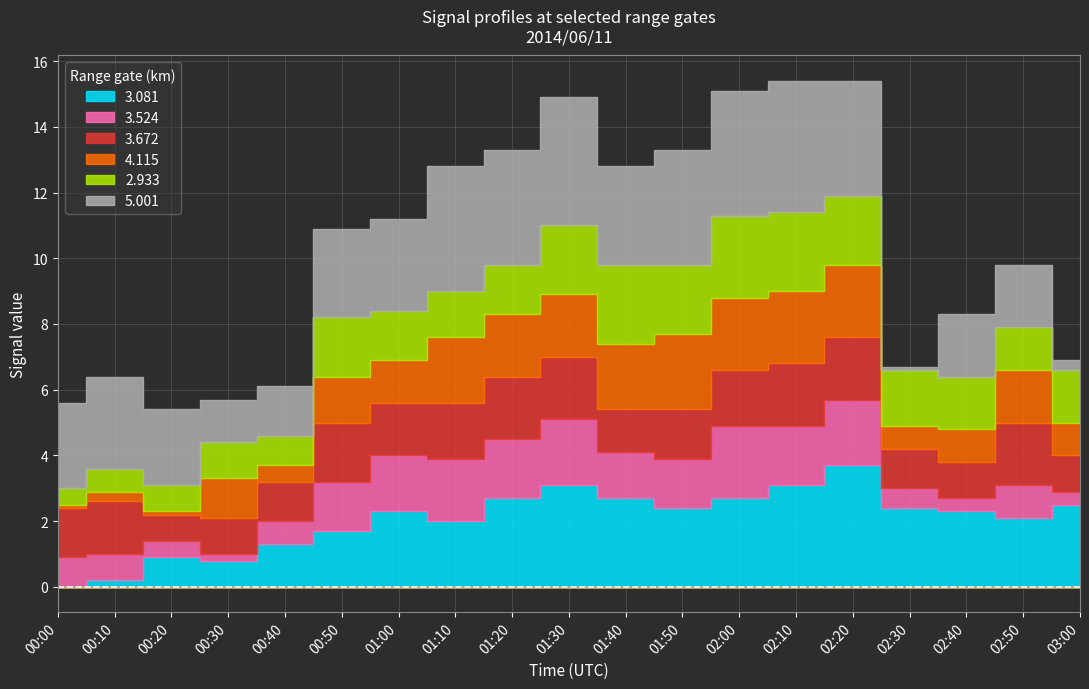

Reading left to right, what are all the values shown in this chart?

  3.081: 0.0	0.2	0.9	0.8	1.3	1.7	2.3	2.0	2.7	3.1	2.7	2.4	2.7	3.1	3.7	2.4	2.3	2.1	2.5
  3.524: 0.9	0.8	0.5	0.2	0.7	1.5	1.7	1.9	1.8	2.0	1.4	1.5	2.2	1.8	2.0	0.6	0.4	1.0	0.4
  3.672: 1.5	1.6	0.8	1.1	1.2	1.8	1.6	1.7	1.9	1.9	1.3	1.5	1.7	1.9	1.9	1.2	1.1	1.9	1.1
  4.115: 0.1	0.3	0.1	1.2	0.5	1.4	1.3	2.0	1.9	1.9	2.0	2.3	2.2	2.2	2.2	0.7	1.0	1.6	1.0
  2.933: 0.5	0.7	0.8	1.1	0.9	1.8	1.5	1.4	1.5	2.1	2.4	2.1	2.5	2.4	2.1	1.7	1.6	1.3	1.6
  5.001: 2.6	2.8	2.3	1.3	1.5	2.7	2.8	3.8	3.5	3.9	3.0	3.5	3.8	4.0	3.5	0.1	1.9	1.9	0.3